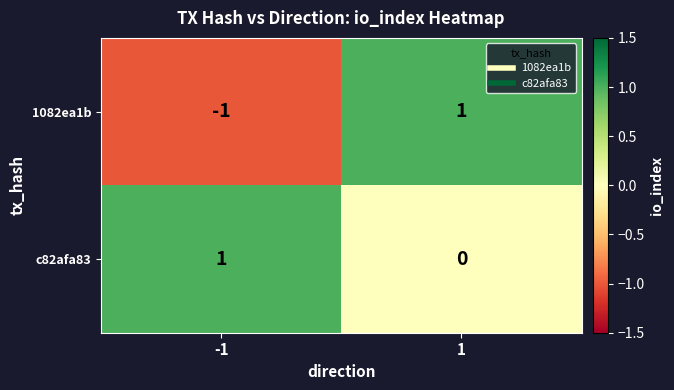

At how many categories does at least one series exceed 0?

2